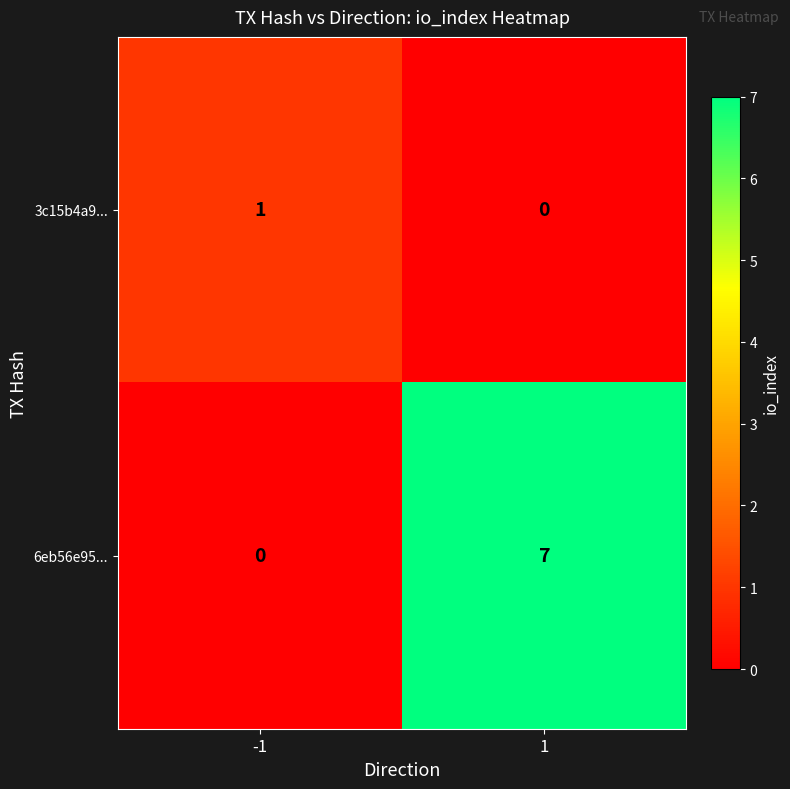

What is the difference between the maximum and minimum values in the 6eb56e95... series?

7